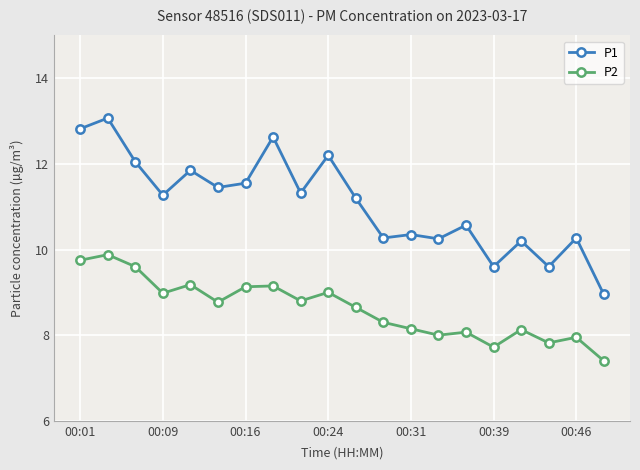

Which series has the largest range (max minus min)?

P1